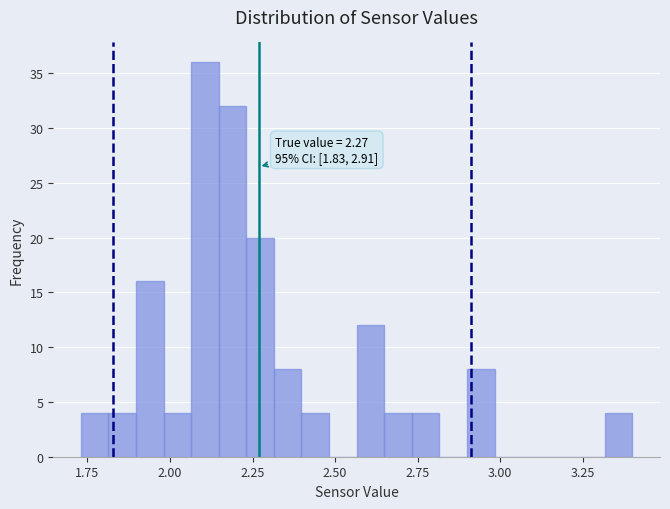

Around what value on the x-axis is the tallest bar? Give the approximate position of its centre, as read against the axis.

2.10